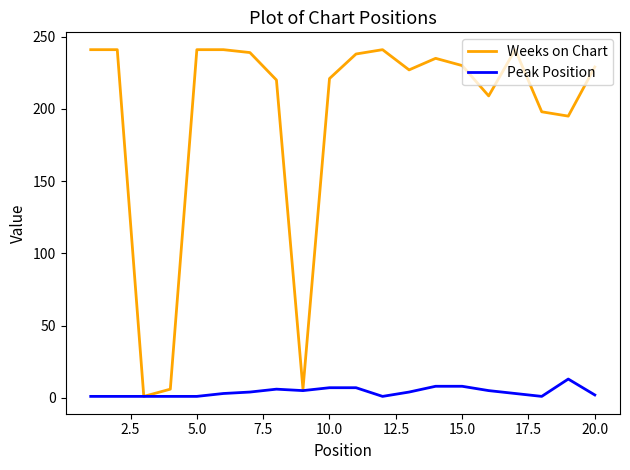

Which series has the largest range (max minus min)?

Weeks on Chart